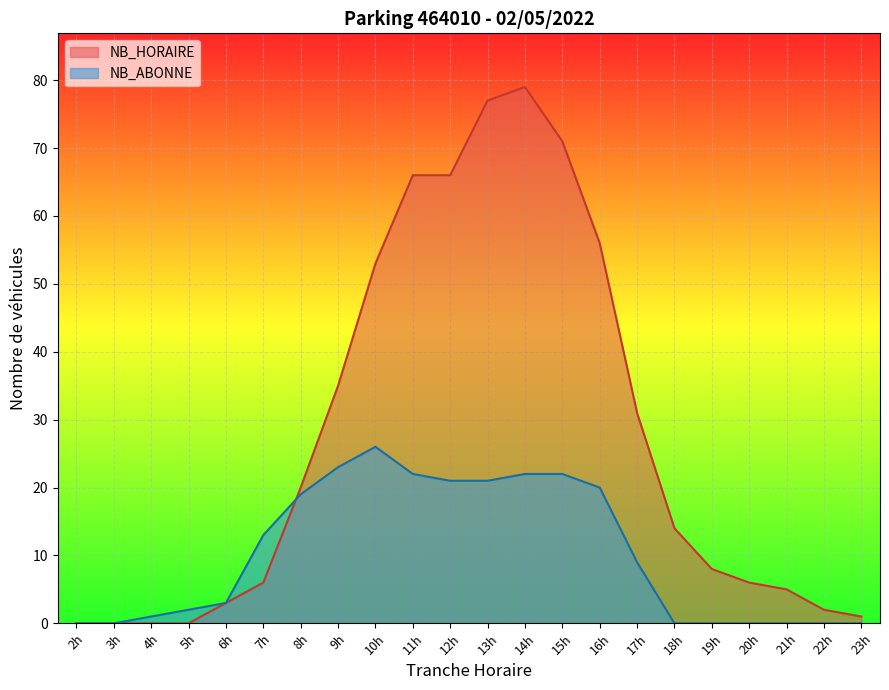

What is the value of the NB_ABONNE point at the 9th from the left?

26